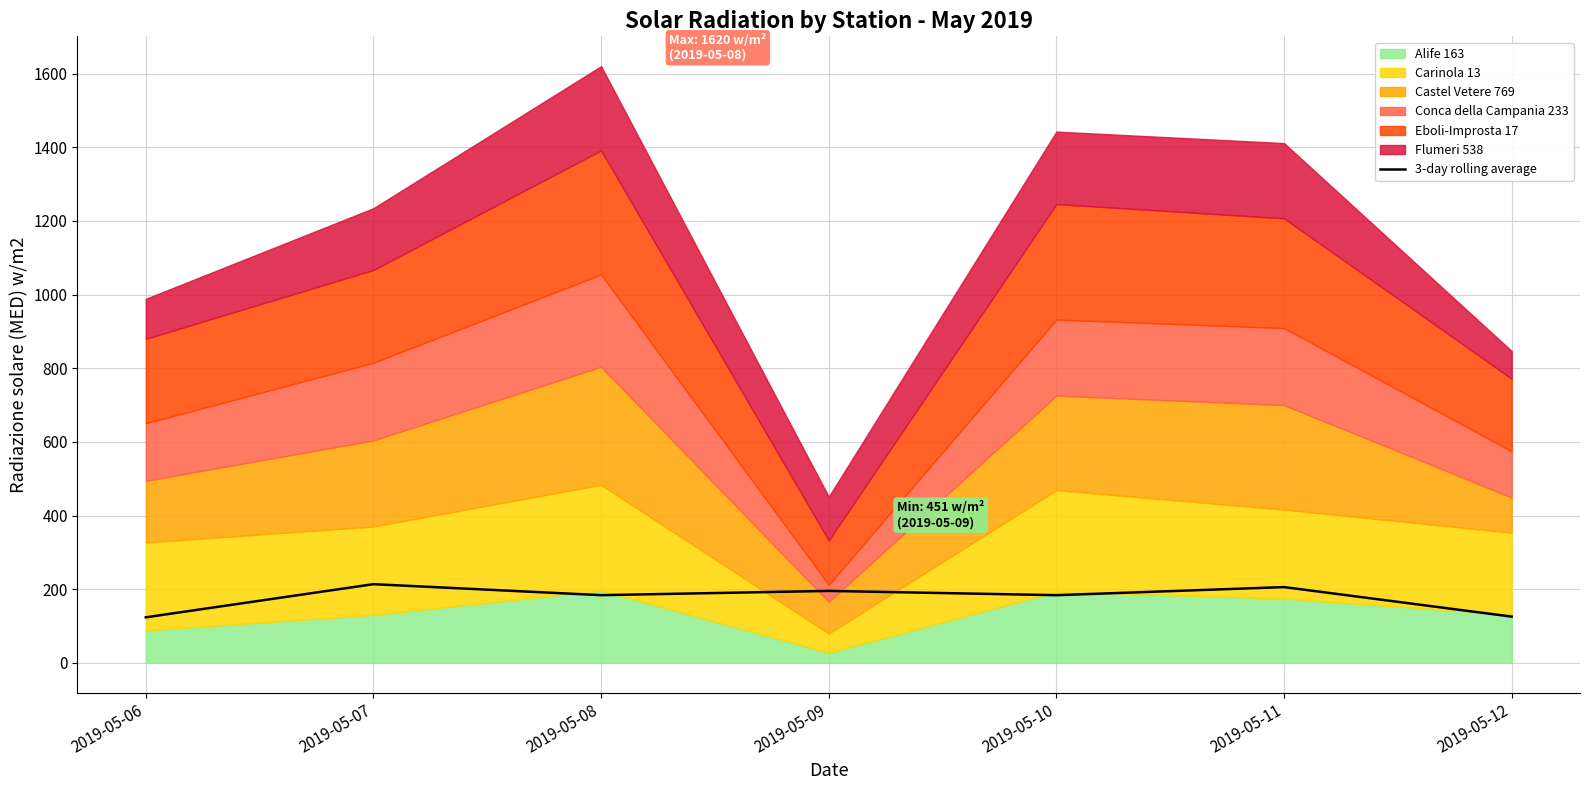

Reading left to right, transcribe all the data shown in this chart.

123.5	213.5	183.7	195.2	183.6	205.6	125.4